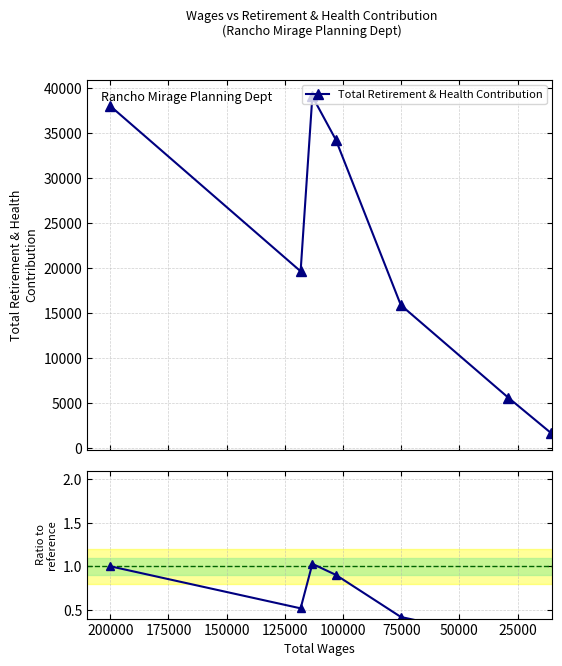

Reading left to right, list all the values displayed in this chart.

Total Retirement & Health Contribution: 37946.0	19639.0	39026.0	34237.0	15892.0	5639.0	1719.0
Ratio to reference: 1.0	0.5	1.0	0.9	0.4	0.1	0.0